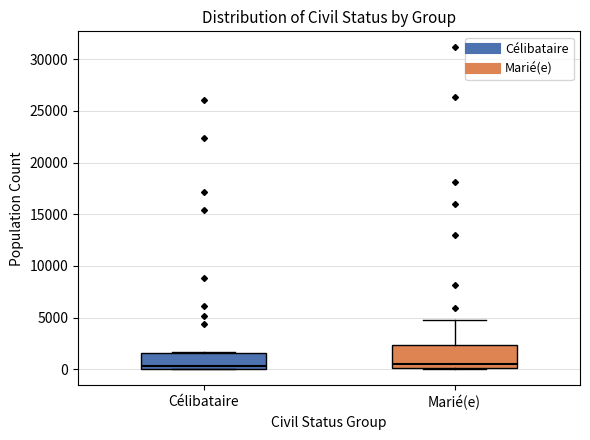

Where does the upper whisker of the box for Marié(e) end on the y-axis? The values are not printed on the chart, so give them approximately, as read against the axis.

5000